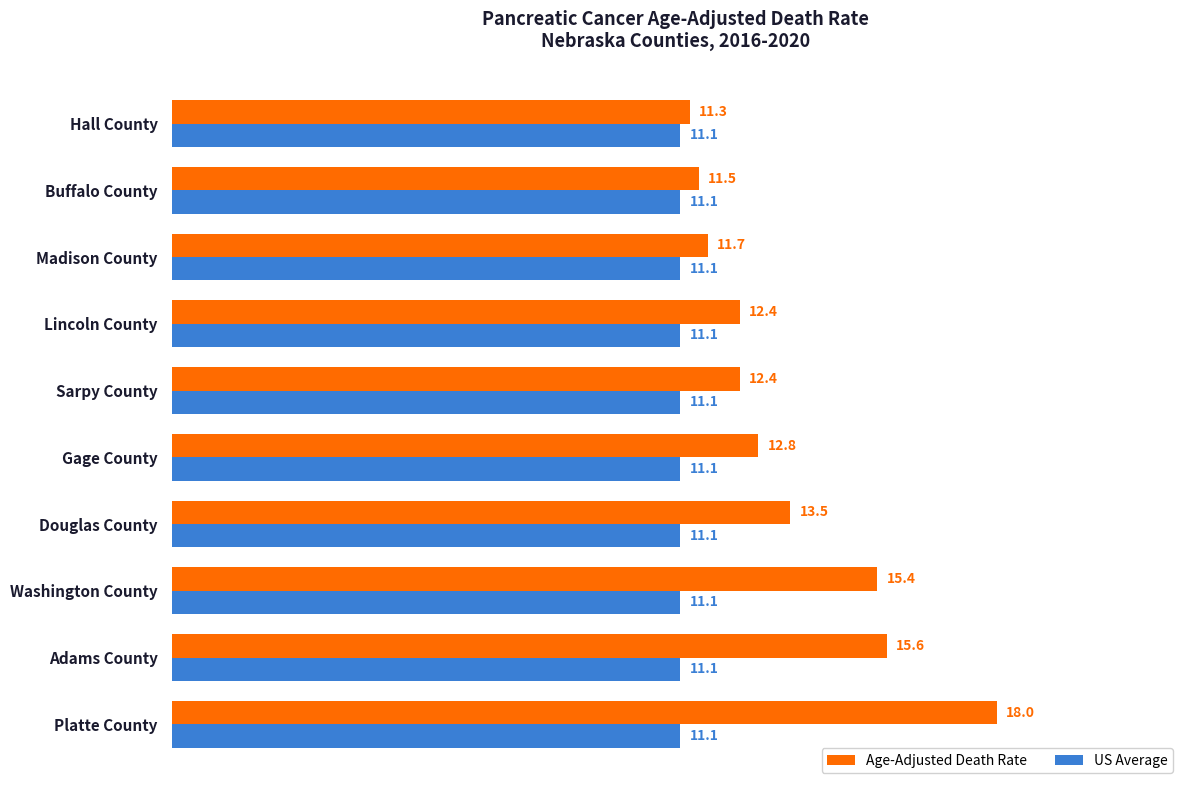

What is the approximate value of Age-Adjusted Death Rate at Lincoln County?

12.4